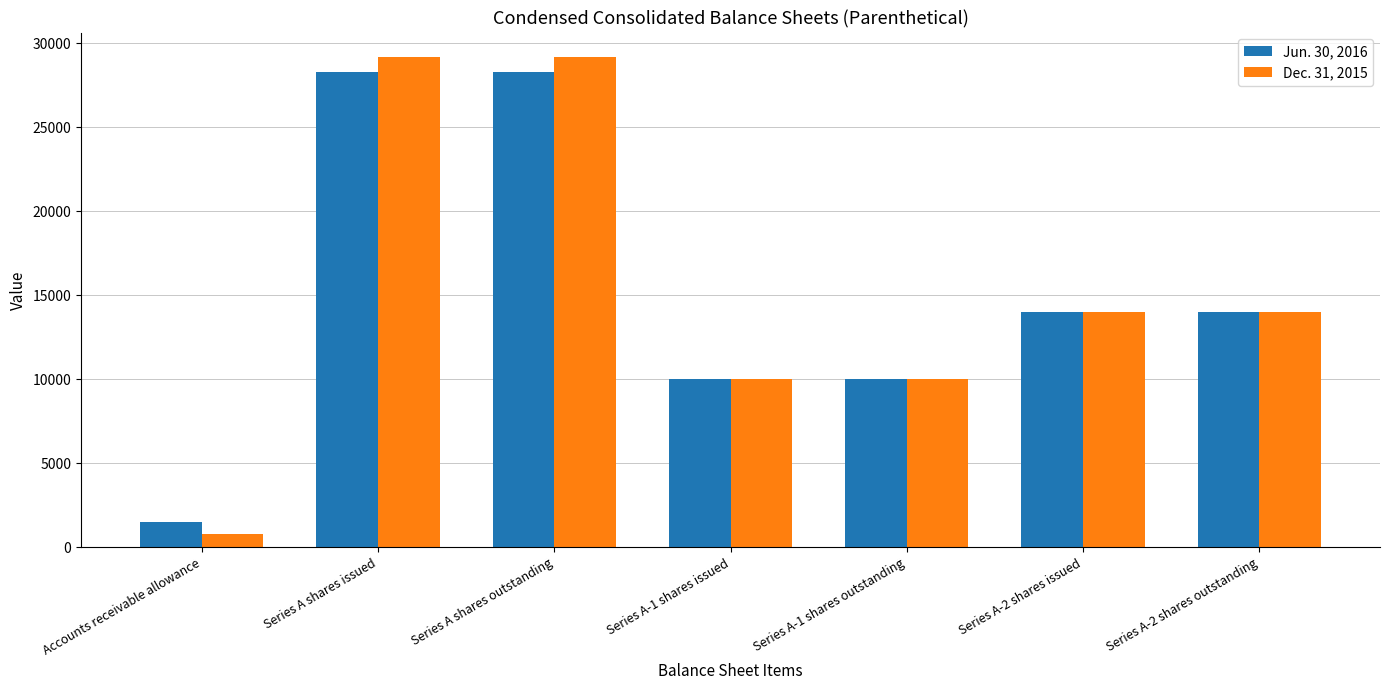

List the series in order of their peak value, highest first.

Dec. 31, 2015, Jun. 30, 2016